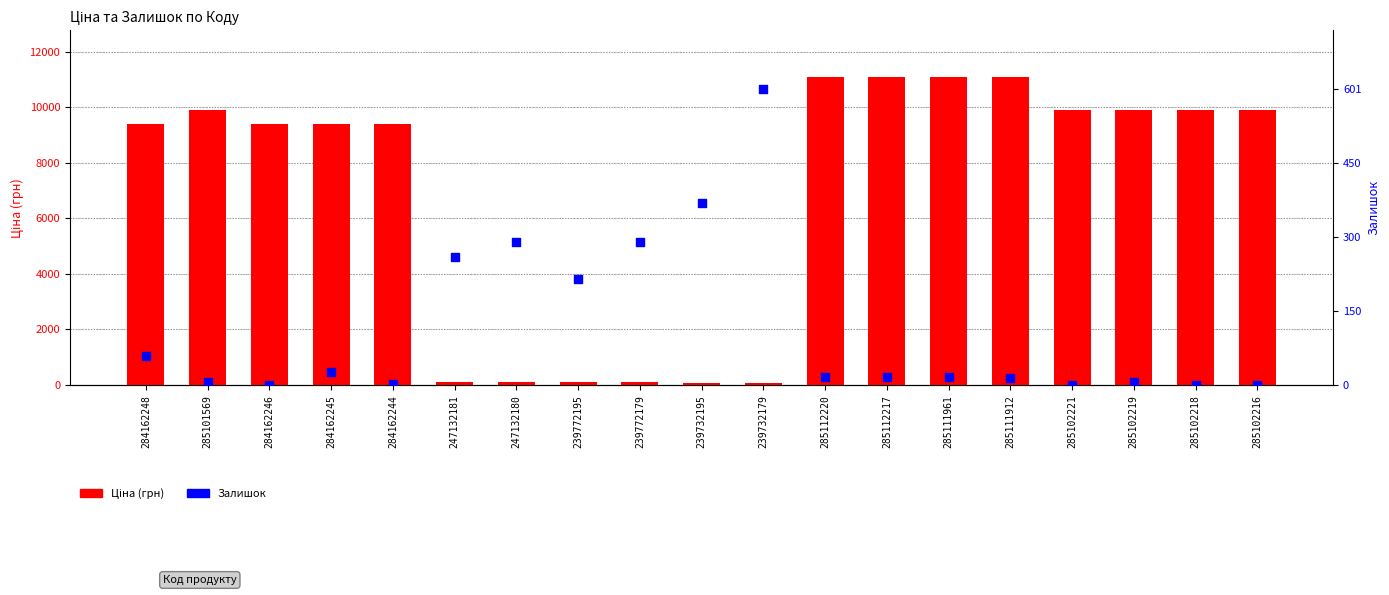

Which series has the widest spread of Y values?

Ціна (грн)